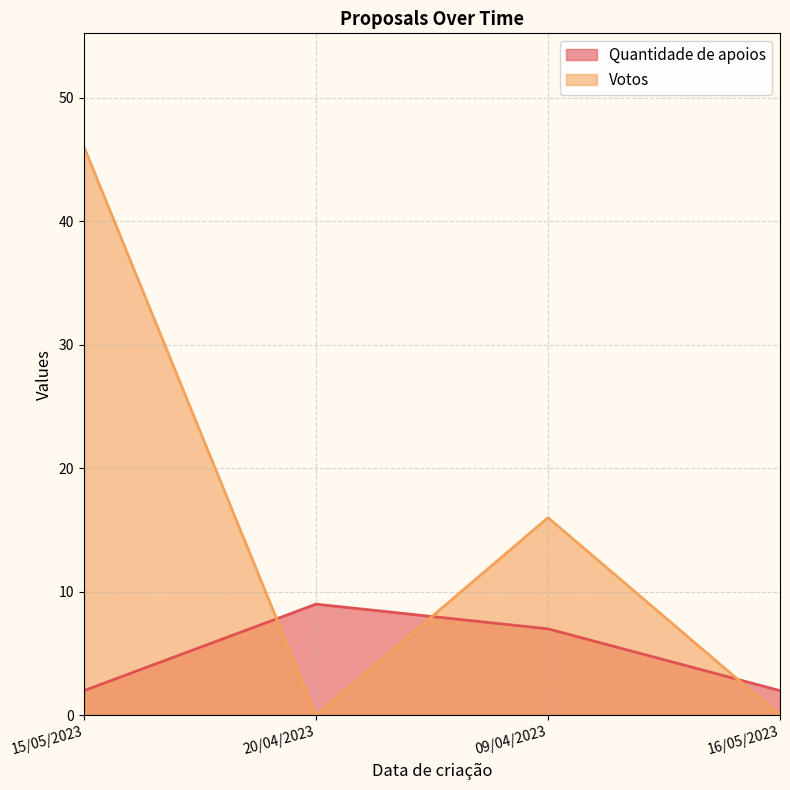

What is the value of the Votos point at the 3rd from the left?

16